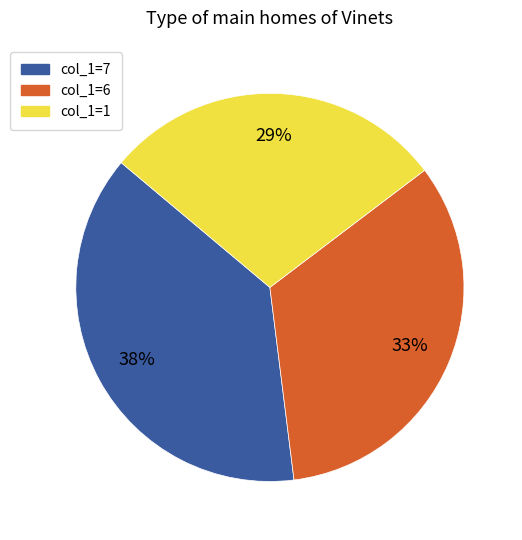

To the nearest percent, what is the average slice percentage?

33%